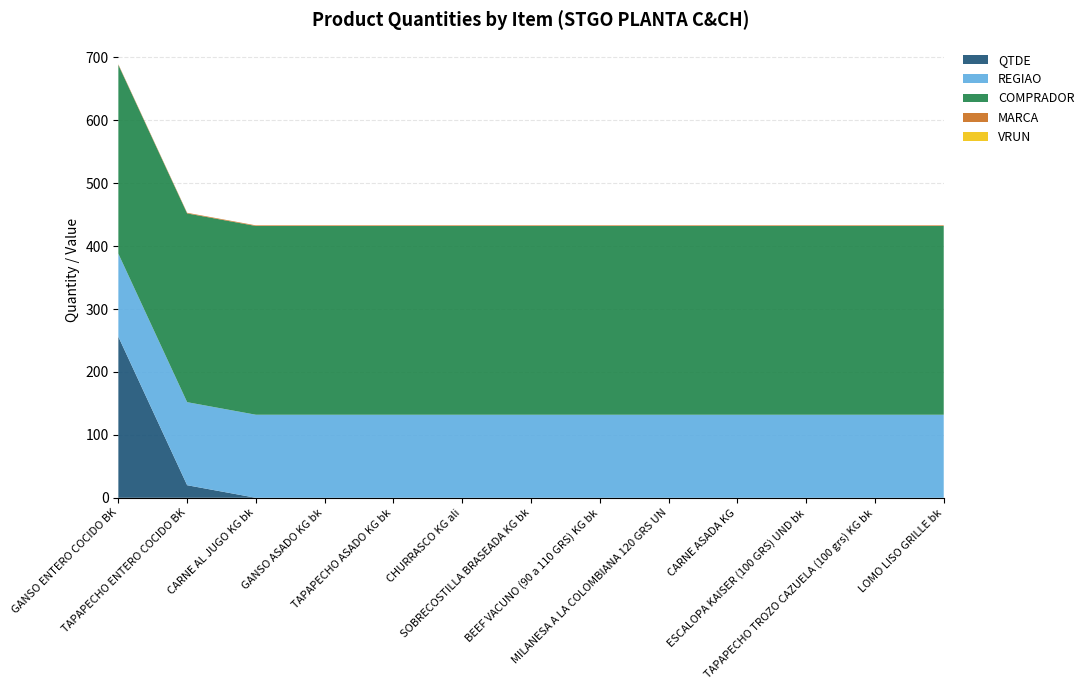

Reading left to right, what are all the values shown in this chart?

QTDE: 256	20	0	0	0	0	0	0	0	0	0	0	0
REGIAO: 132	132	132	132	132	132	132	132	132	132	132	132	132
COMPRADOR: 300	300	300	300	300	300	300	300	300	300	300	300	300
MARCA: 1	1	1	1	1	1	1	1	1	1	1	1	1
VRUN: 0	0	0	0	0	0	0	0	0	0	0	0	0